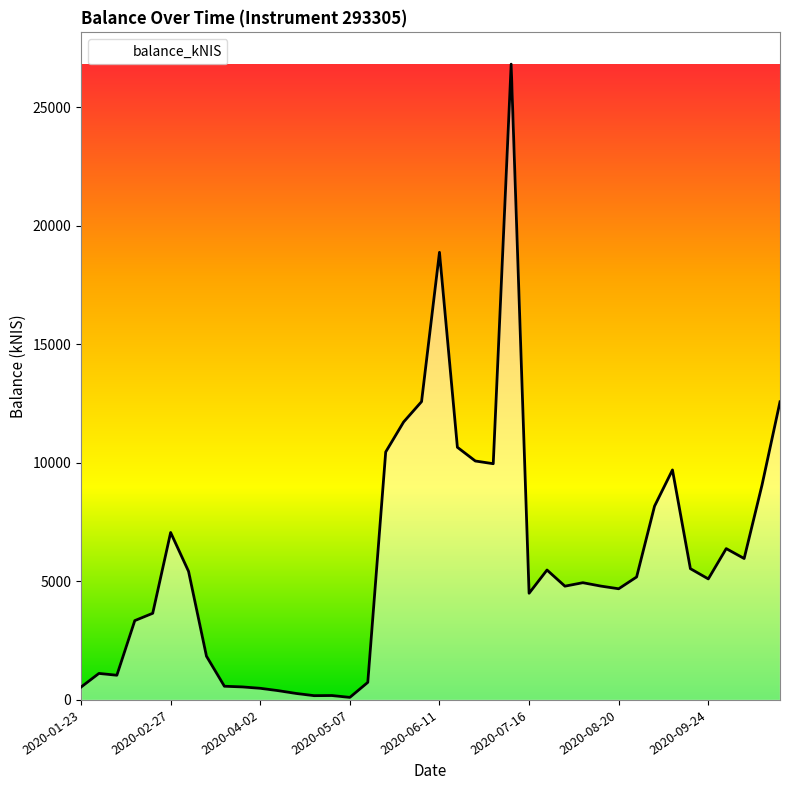

What is the maximum value shown in the chart?

26821.8